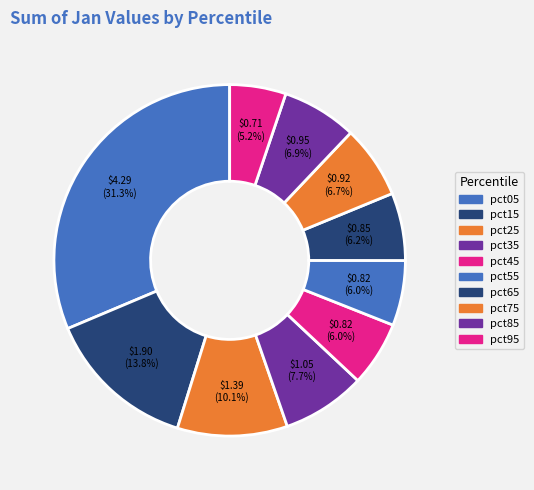

True or false: pct25 accounts for 10% of the total.

True